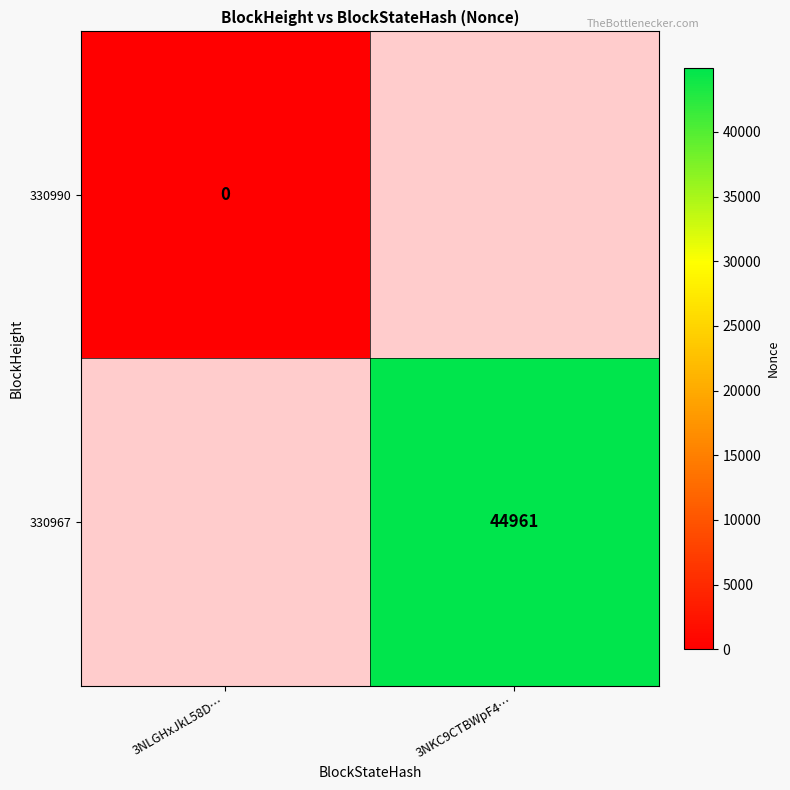

True or false: 330967 has a value of 44961 at 3NKC9CTBWpF4….

True